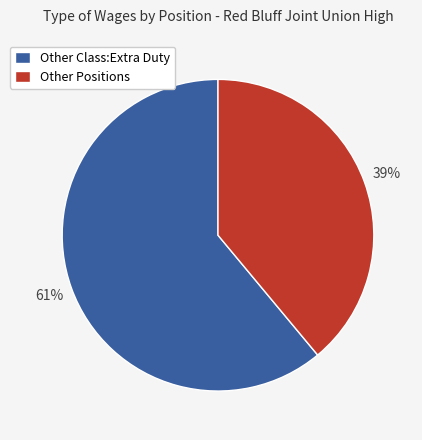

Is it true that Other Positions is 49% of the pie?

False